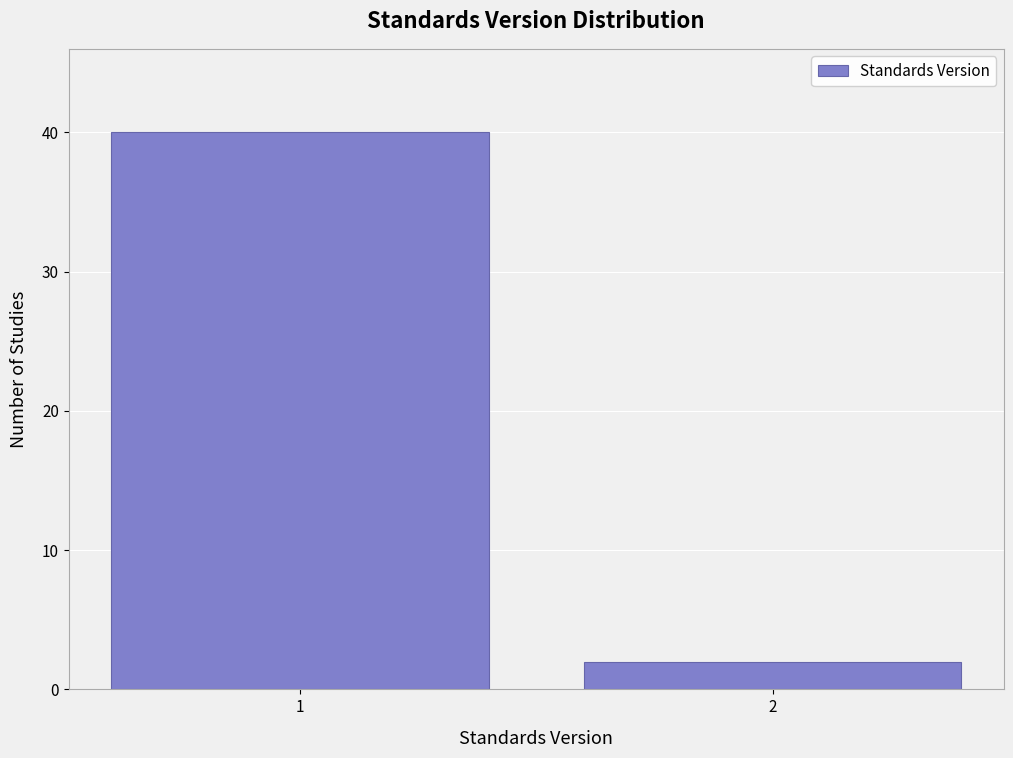

Reading left to right, extract all data points from this chart.

1=40	2=2